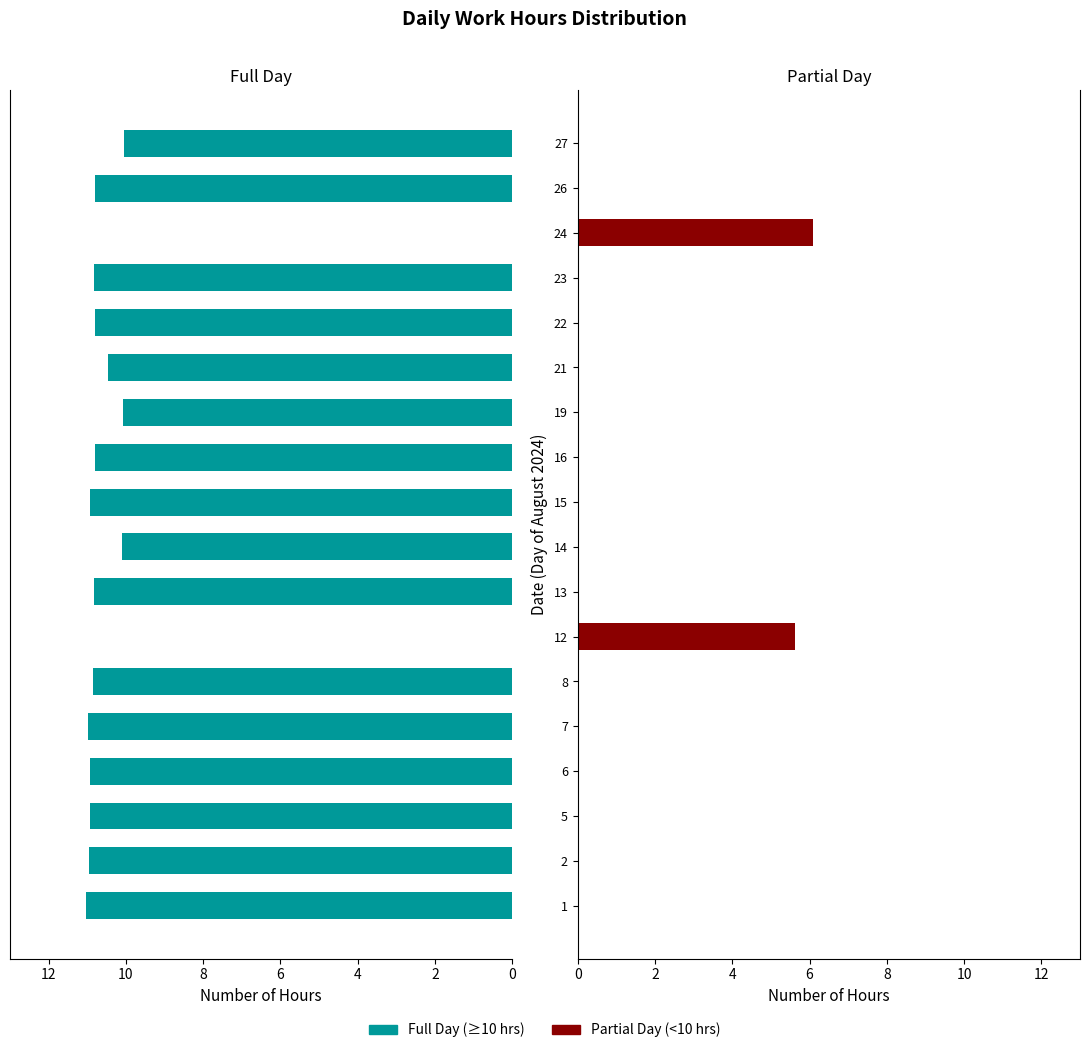

Reading right to left, extract all data points from this chart.

Full Day (≥10h): -10.0	-10.8	0.0	-10.8	-10.8	-10.5	-10.1	-10.8	-10.9	-10.1	-10.8	0.0	-10.8	-11.0	-10.9	-10.9	-11.0	-11.0
Partial Day (<10h): 0.0	0.0	6.1	0.0	0.0	0.0	0.0	0.0	0.0	0.0	0.0	5.6	0.0	0.0	0.0	0.0	0.0	0.0